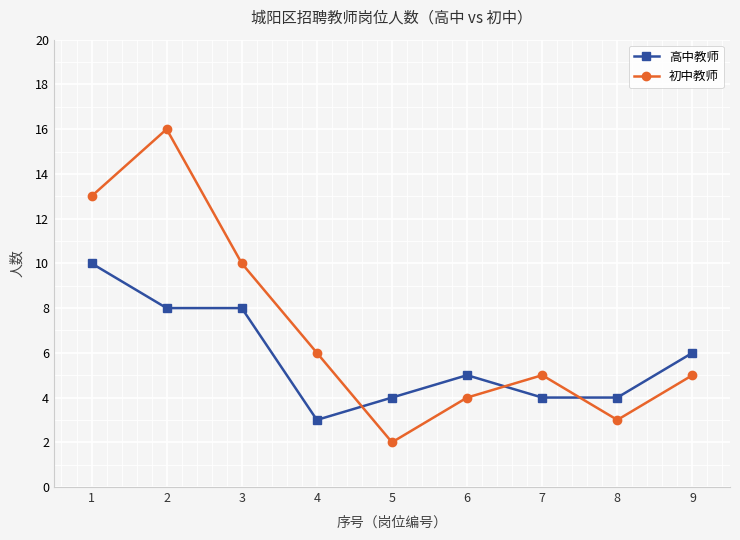

Which category has the highest value in the 高中教师 series?

1